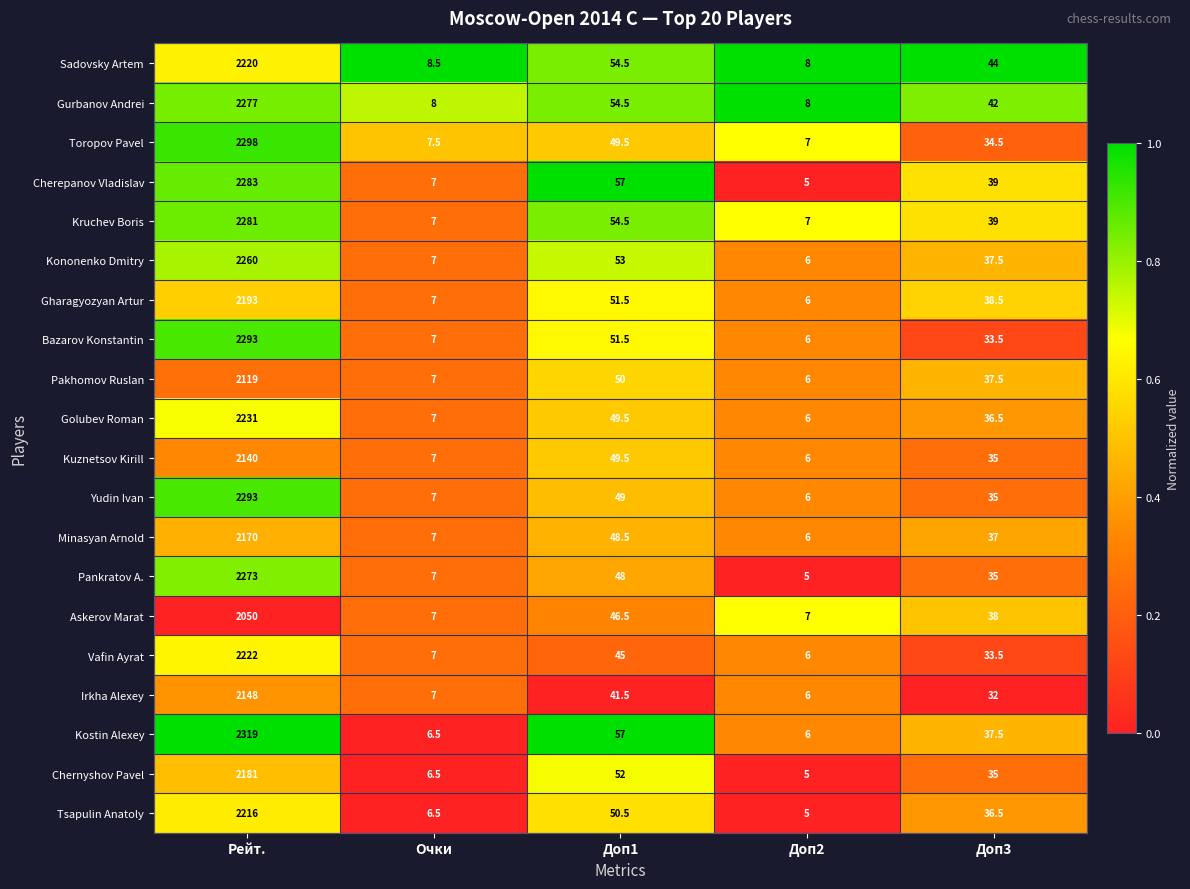

What is the maximum value shown in the chart?

2319.0